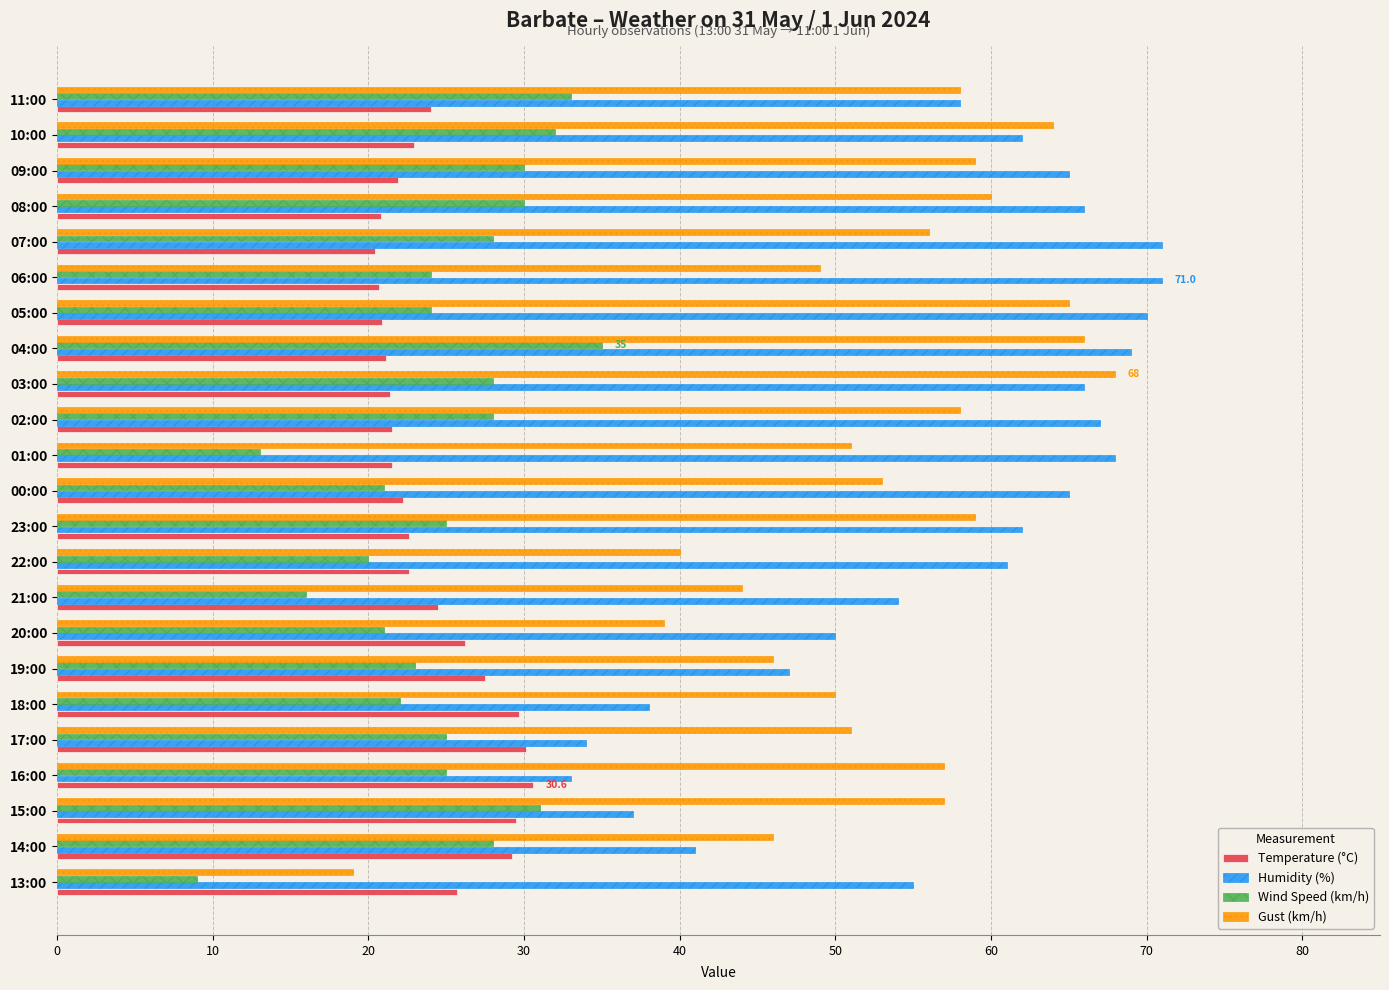

The Wind Speed (km/h) series shows 20.0 at 22:00. True or false?

True